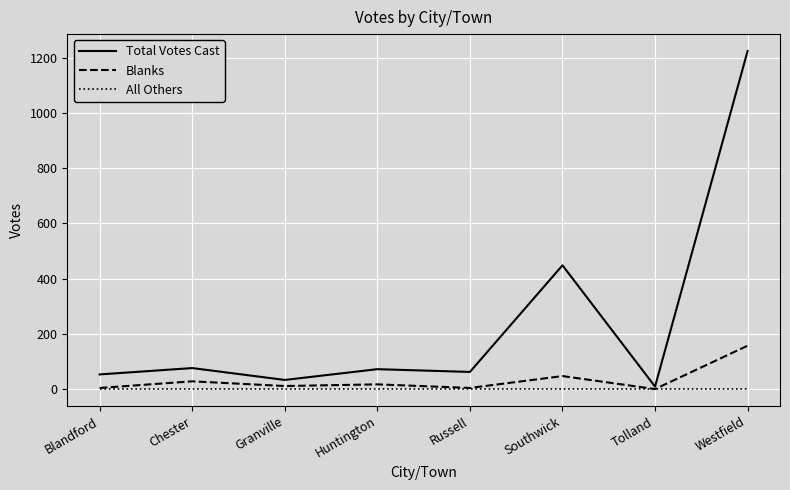

Read the Total Votes Cast value at Chester, to the nearest 10.

80